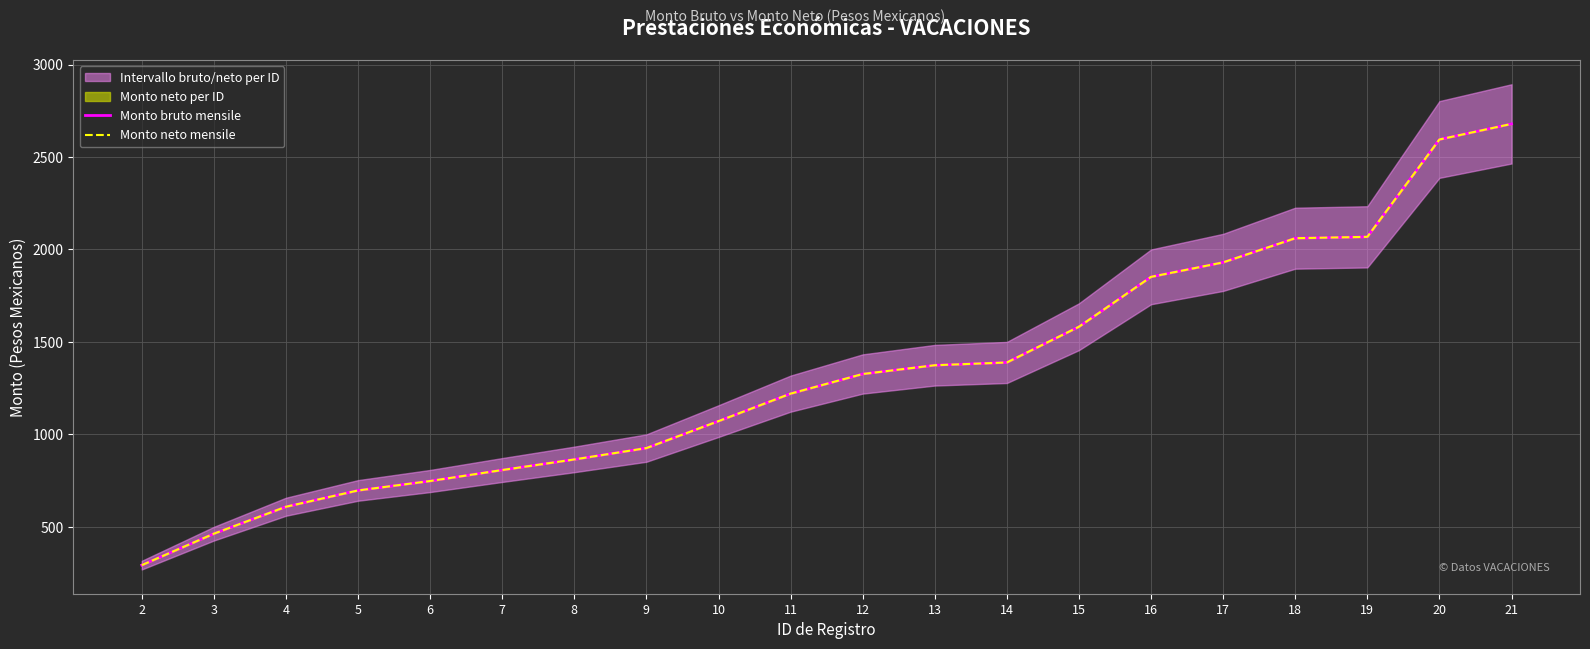

At how many categories does at least one series exceed 578?

18